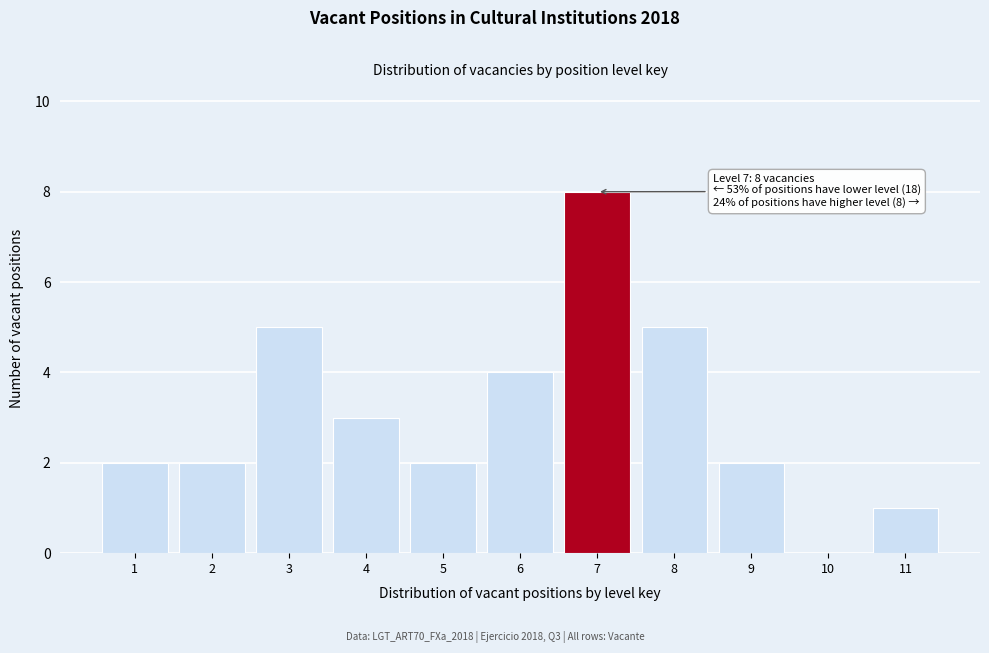

Reading right to left, transcribe all the data shown in this chart.

11=1	10=0	9=2	8=5	7=8	6=4	5=2	4=3	3=5	2=2	1=2